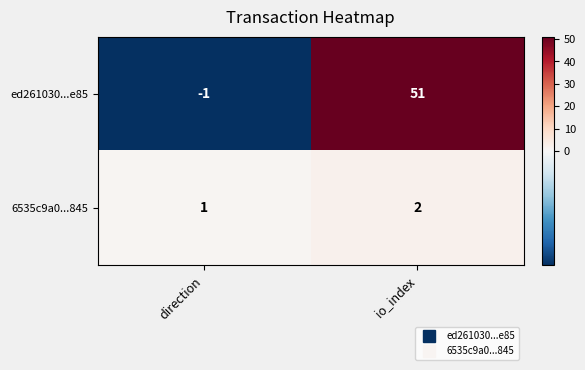

The 6535c9a0...845 series shows 1 at io_index. True or false?

False